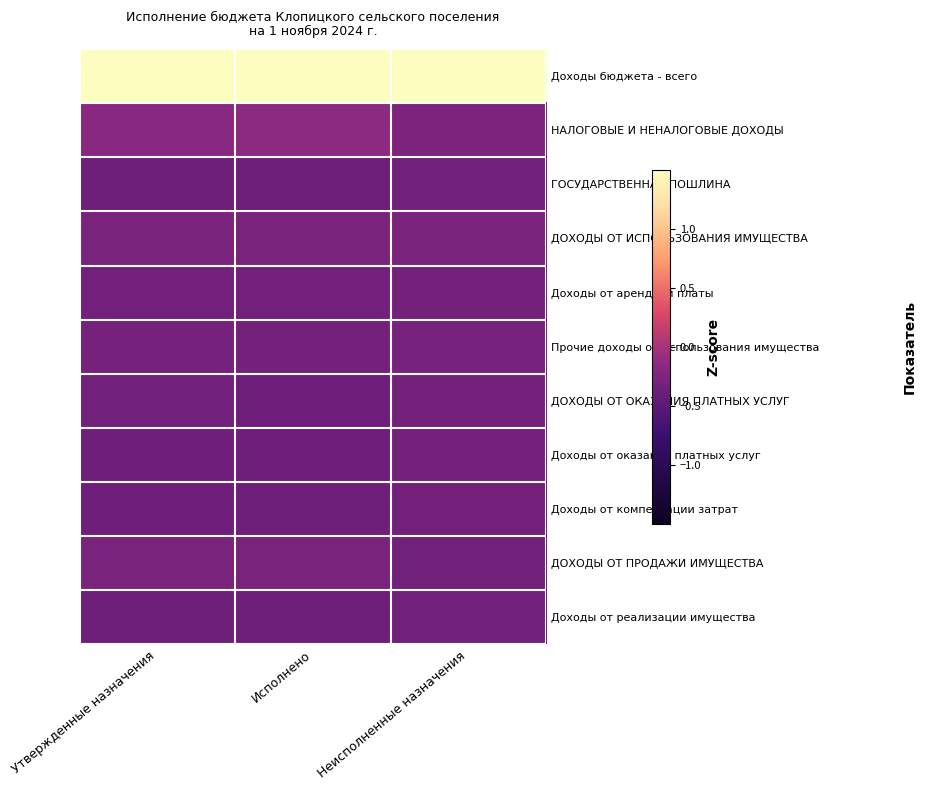

Rank the series at Исполнено from lowest to highest value.

ГОСУДАРСТВЕННАЯ ПОШЛИНА, Доходы от реализации имущества, Доходы от компенсации затрат, Доходы от оказания платных услуг, ДОХОДЫ ОТ ОКАЗАНИЯ ПЛАТНЫХ УСЛУГ, Доходы от арендной платы, Прочие доходы от использования имущества, ДОХОДЫ ОТ ИСПОЛЬЗОВАНИЯ ИМУЩЕСТВА, ДОХОДЫ ОТ ПРОДАЖИ ИМУЩЕСТВА, НАЛОГОВЫЕ И НЕНАЛОГОВЫЕ ДОХОДЫ, Доходы бюджета - всего